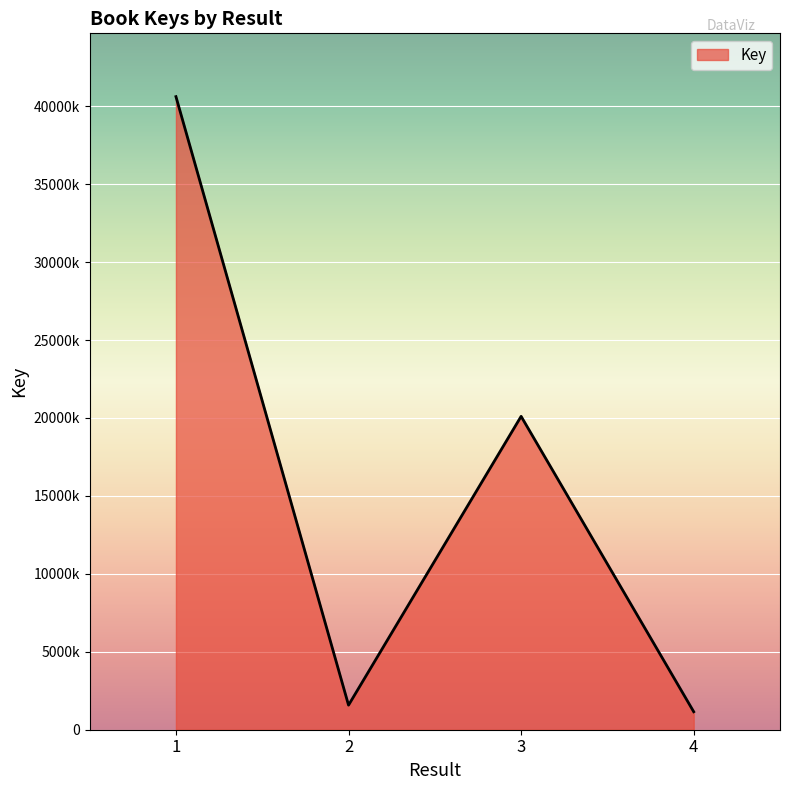

Read the value at 1.

40613812